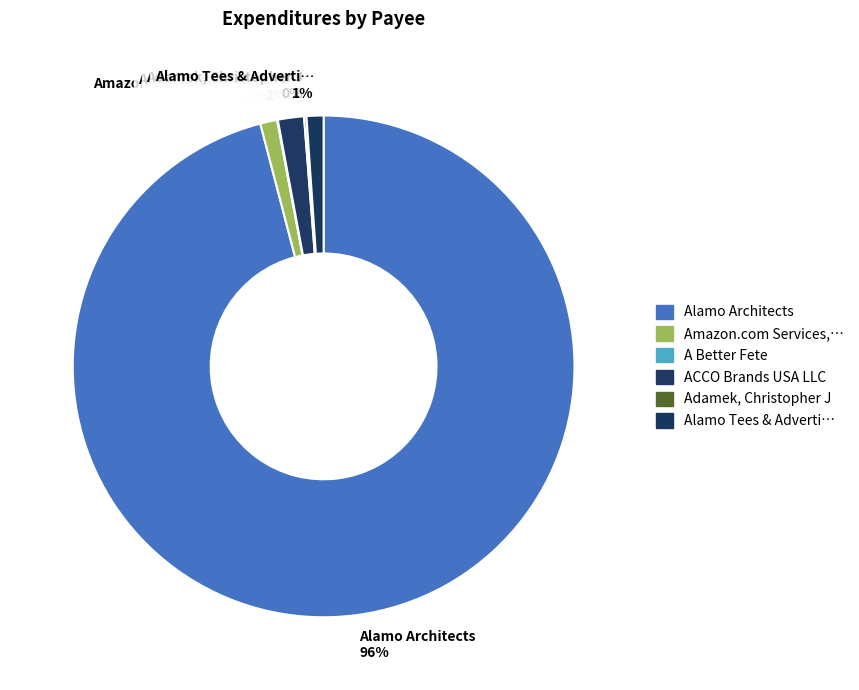

Does any single category account for the majority?

Yes